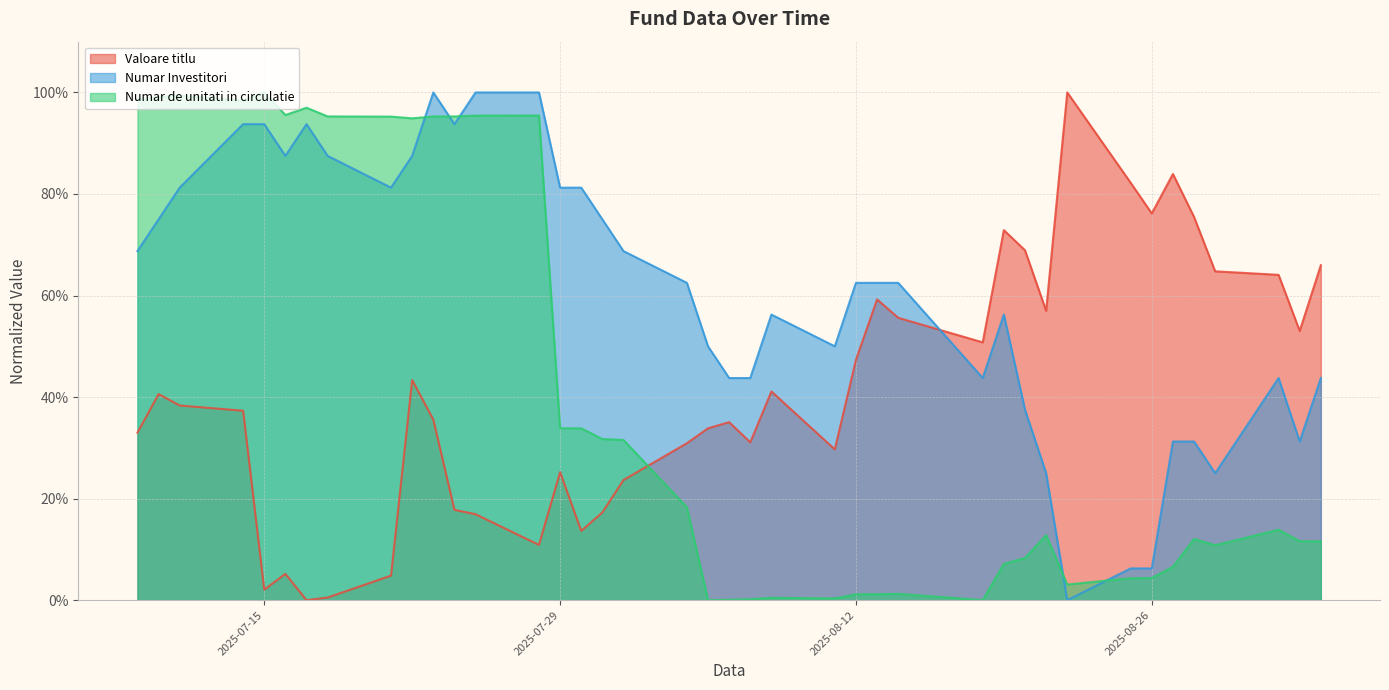

After their last crossing, which series has the higher values: Numar Investitori or Numar de unitati in circulatie?

Numar Investitori